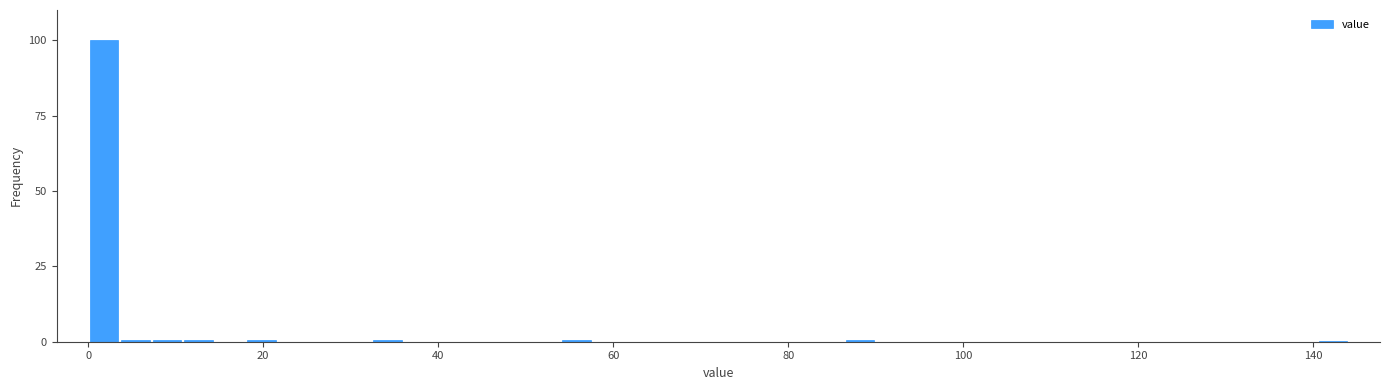

Around what value on the x-axis is the tallest bar? Give the approximate position of its centre, as read against the axis.

2